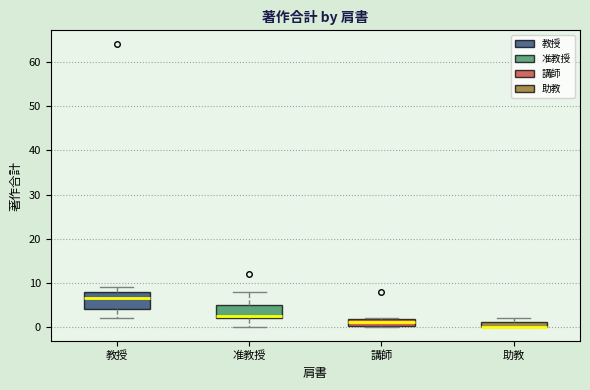

Where does the lower whisker of the box for 教授 end on the y-axis? The values are not printed on the chart, so give them approximately, as read against the axis.

2